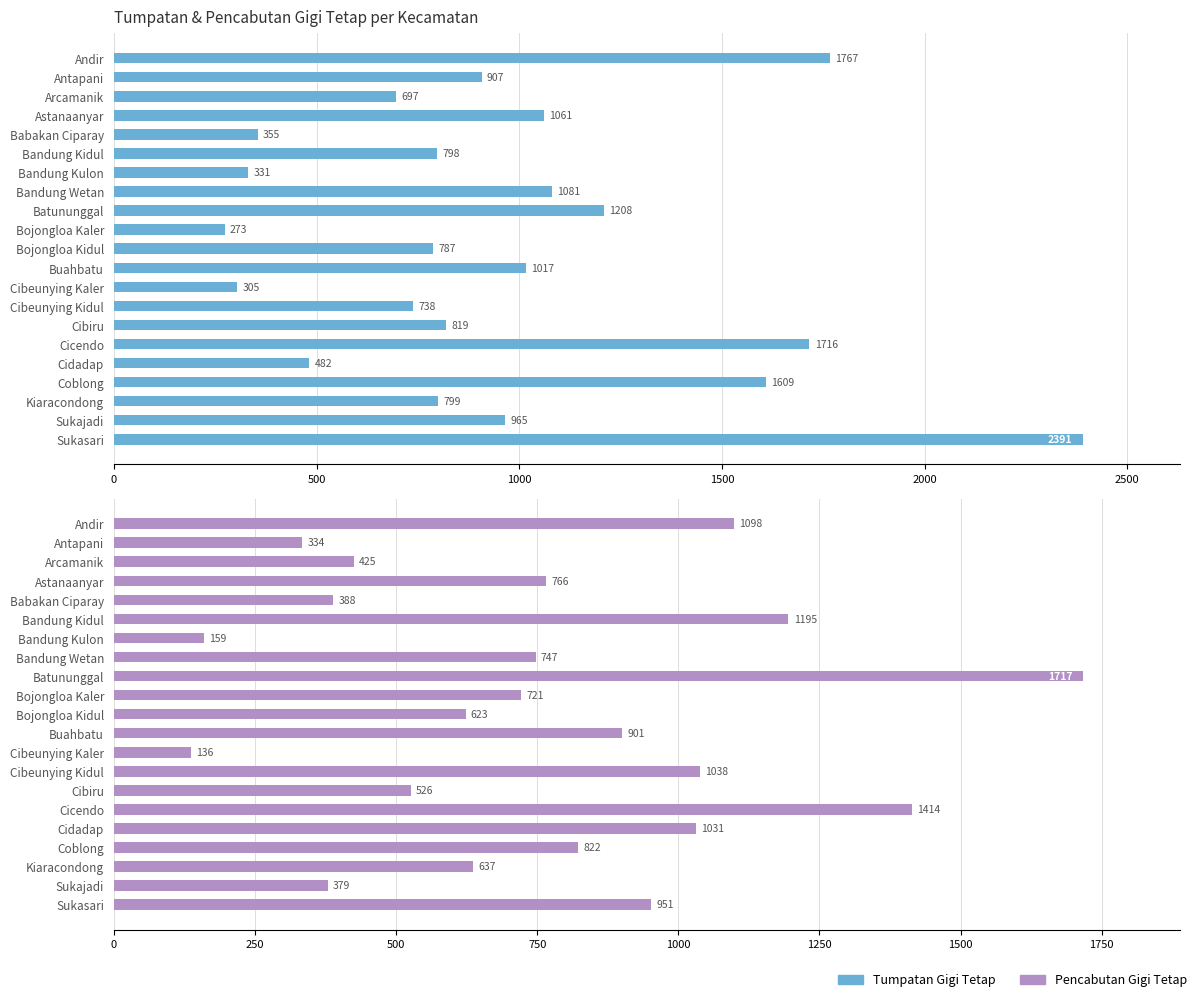

List the series in order of their overall mean, lowest first.

Pencabutan Gigi Tetap, Tumpatan Gigi Tetap